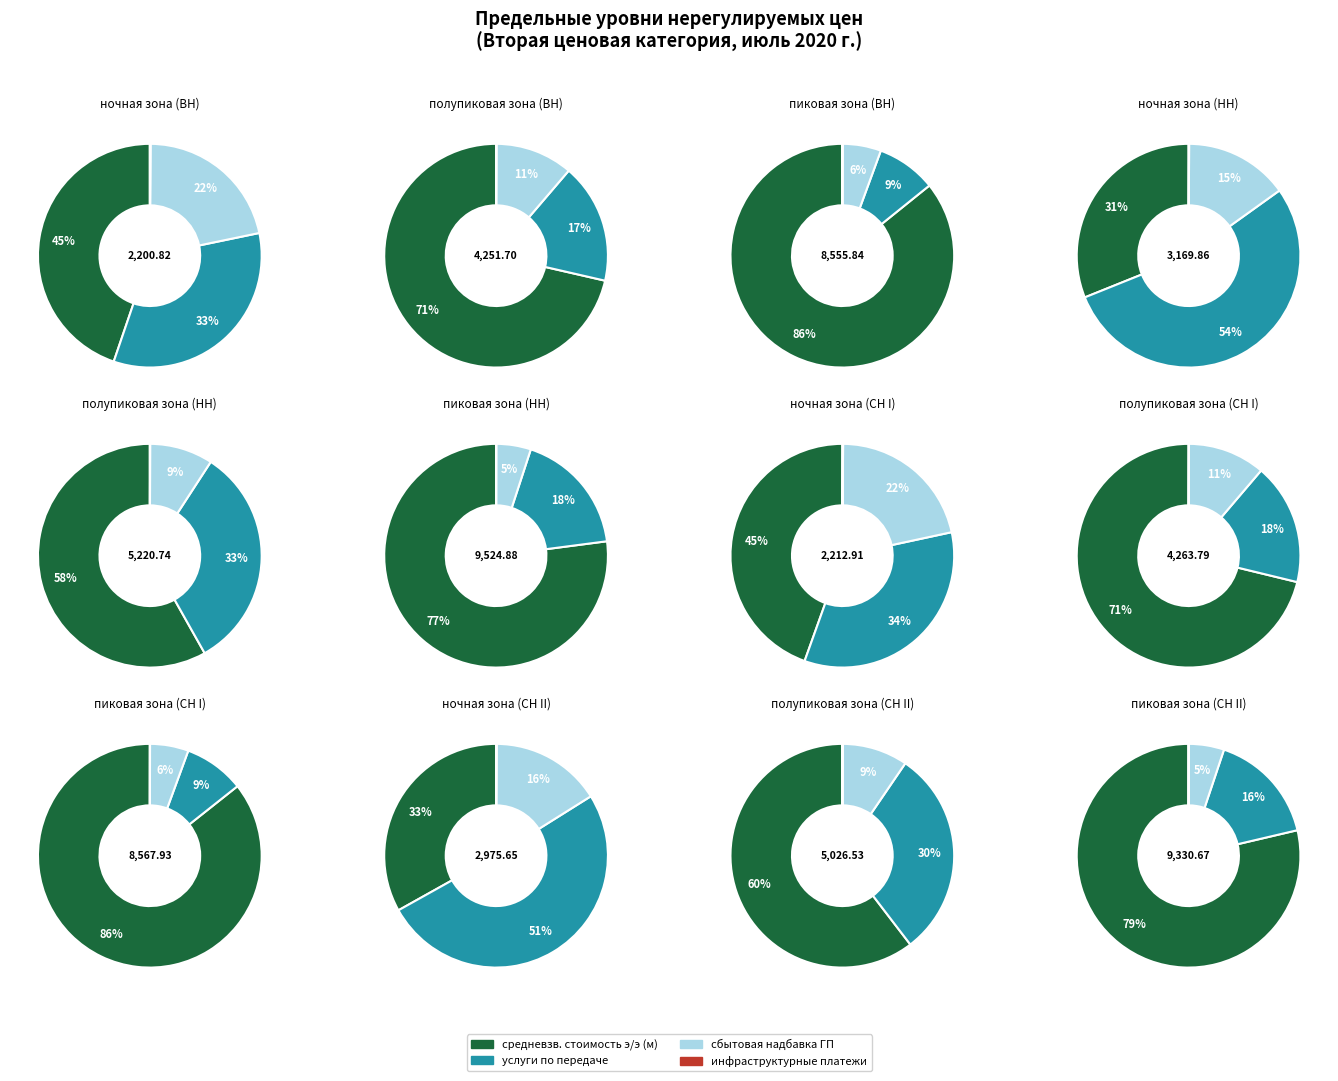

Which slice represents more than half of the pie?

СН II